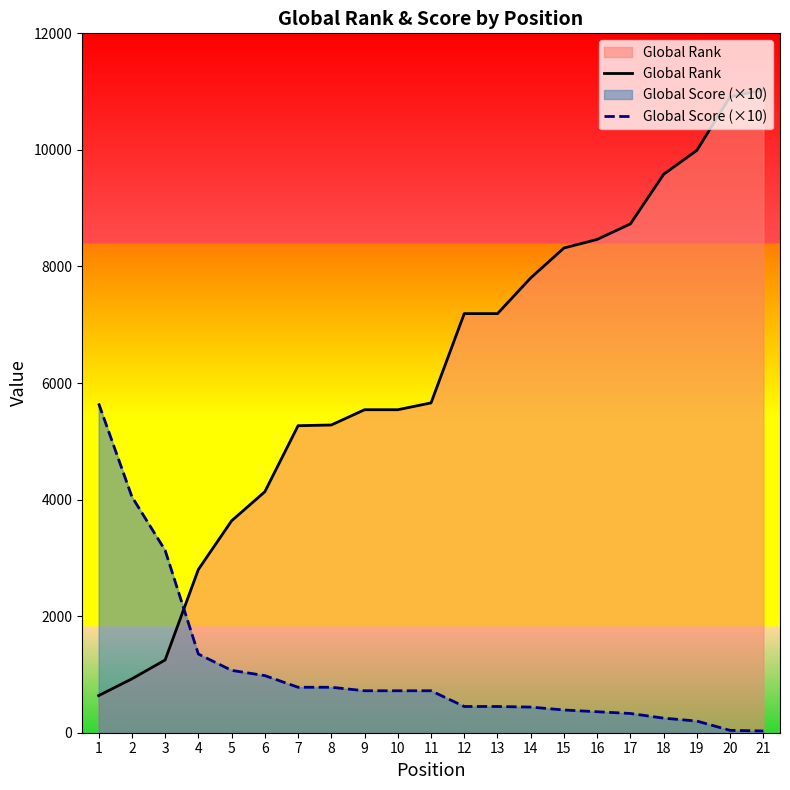

Where do Global Score (×10) and Global Rank first cross each other?

3 and 4